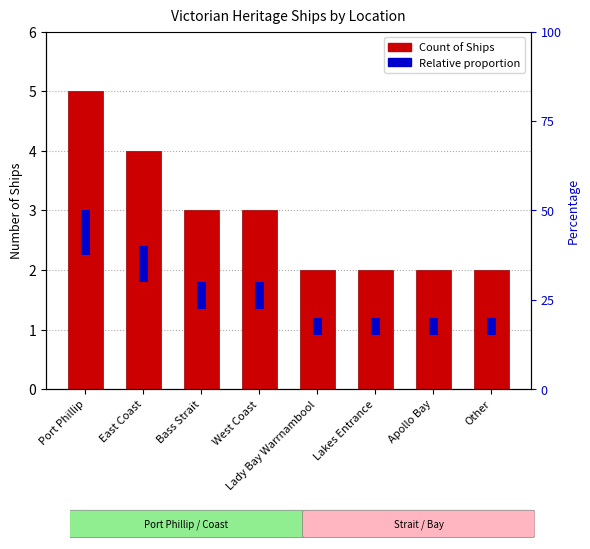

The chart shows a value of 4 at West Coast. True or false?

False